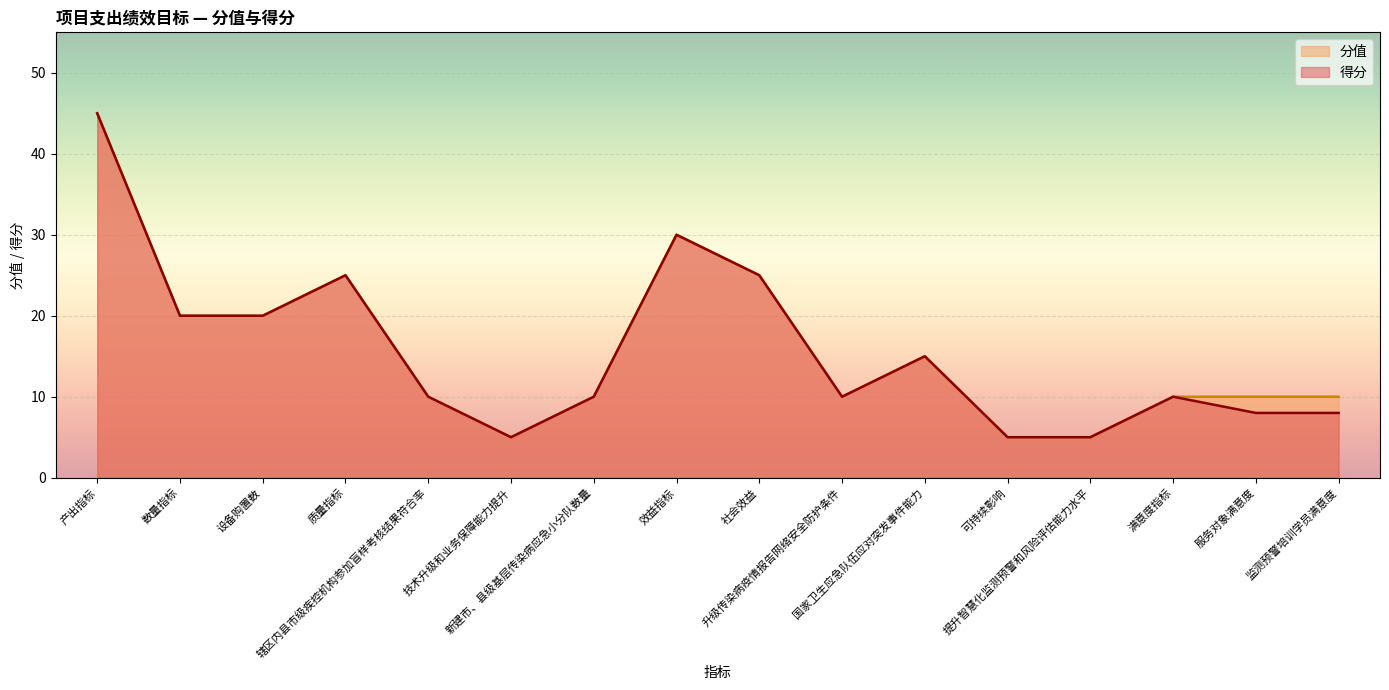

Where does the 分值 series first go above 10?

产出指标